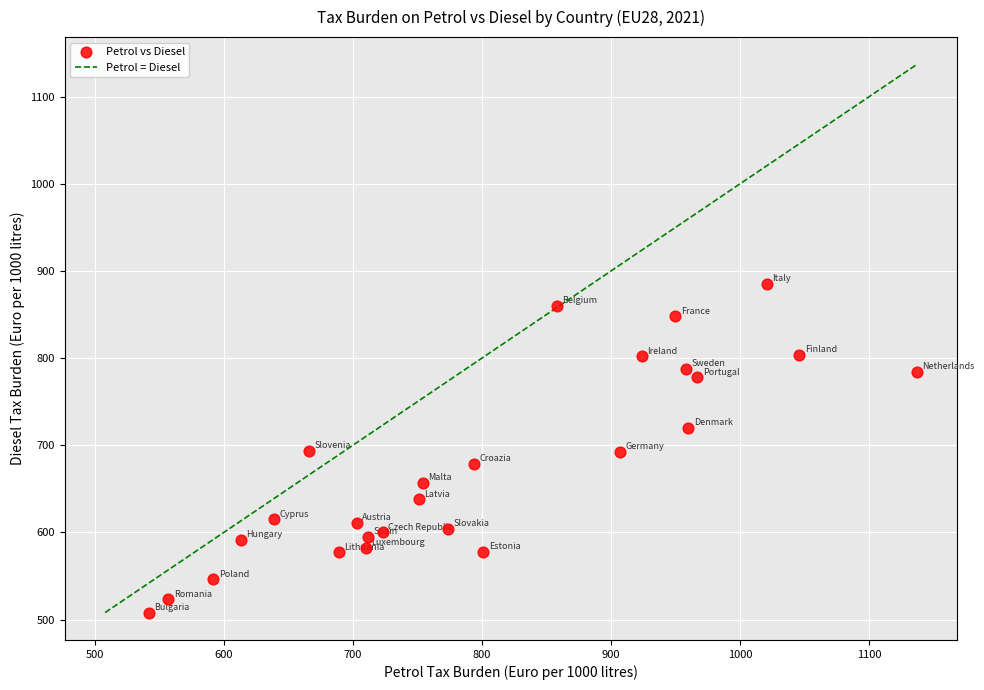

What is the range of X values (max minus min)?

595